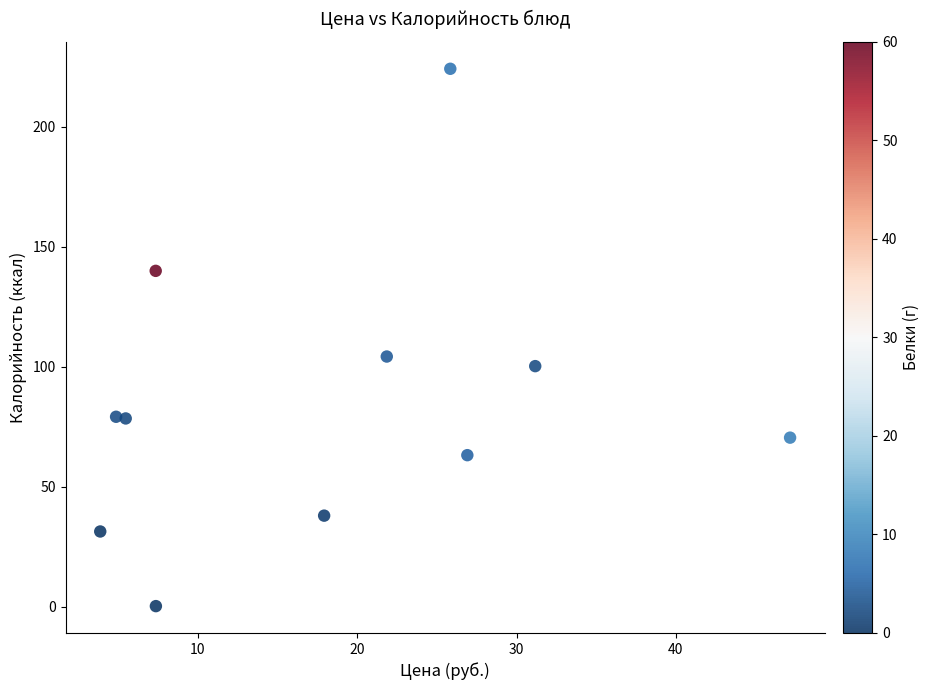

What is the range of Y values (max minus min)?

223.9